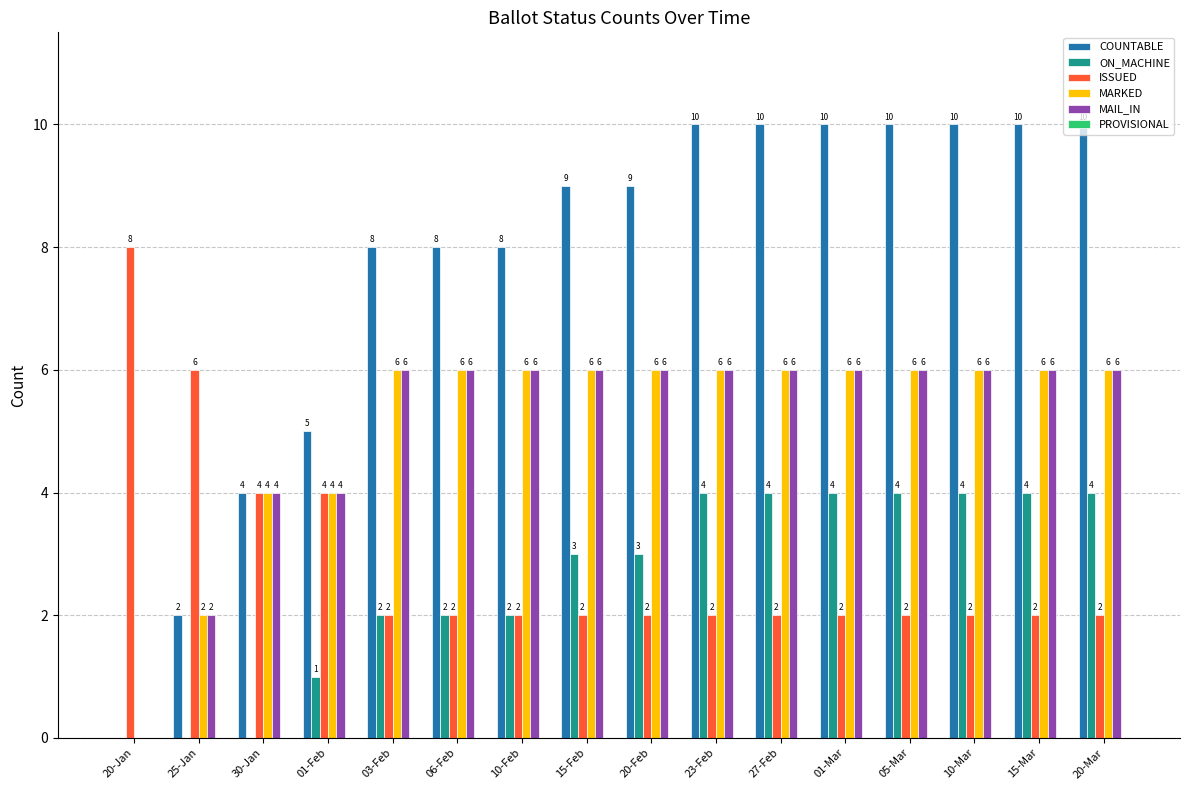

What is the sum of all COUNTABLE values?

123